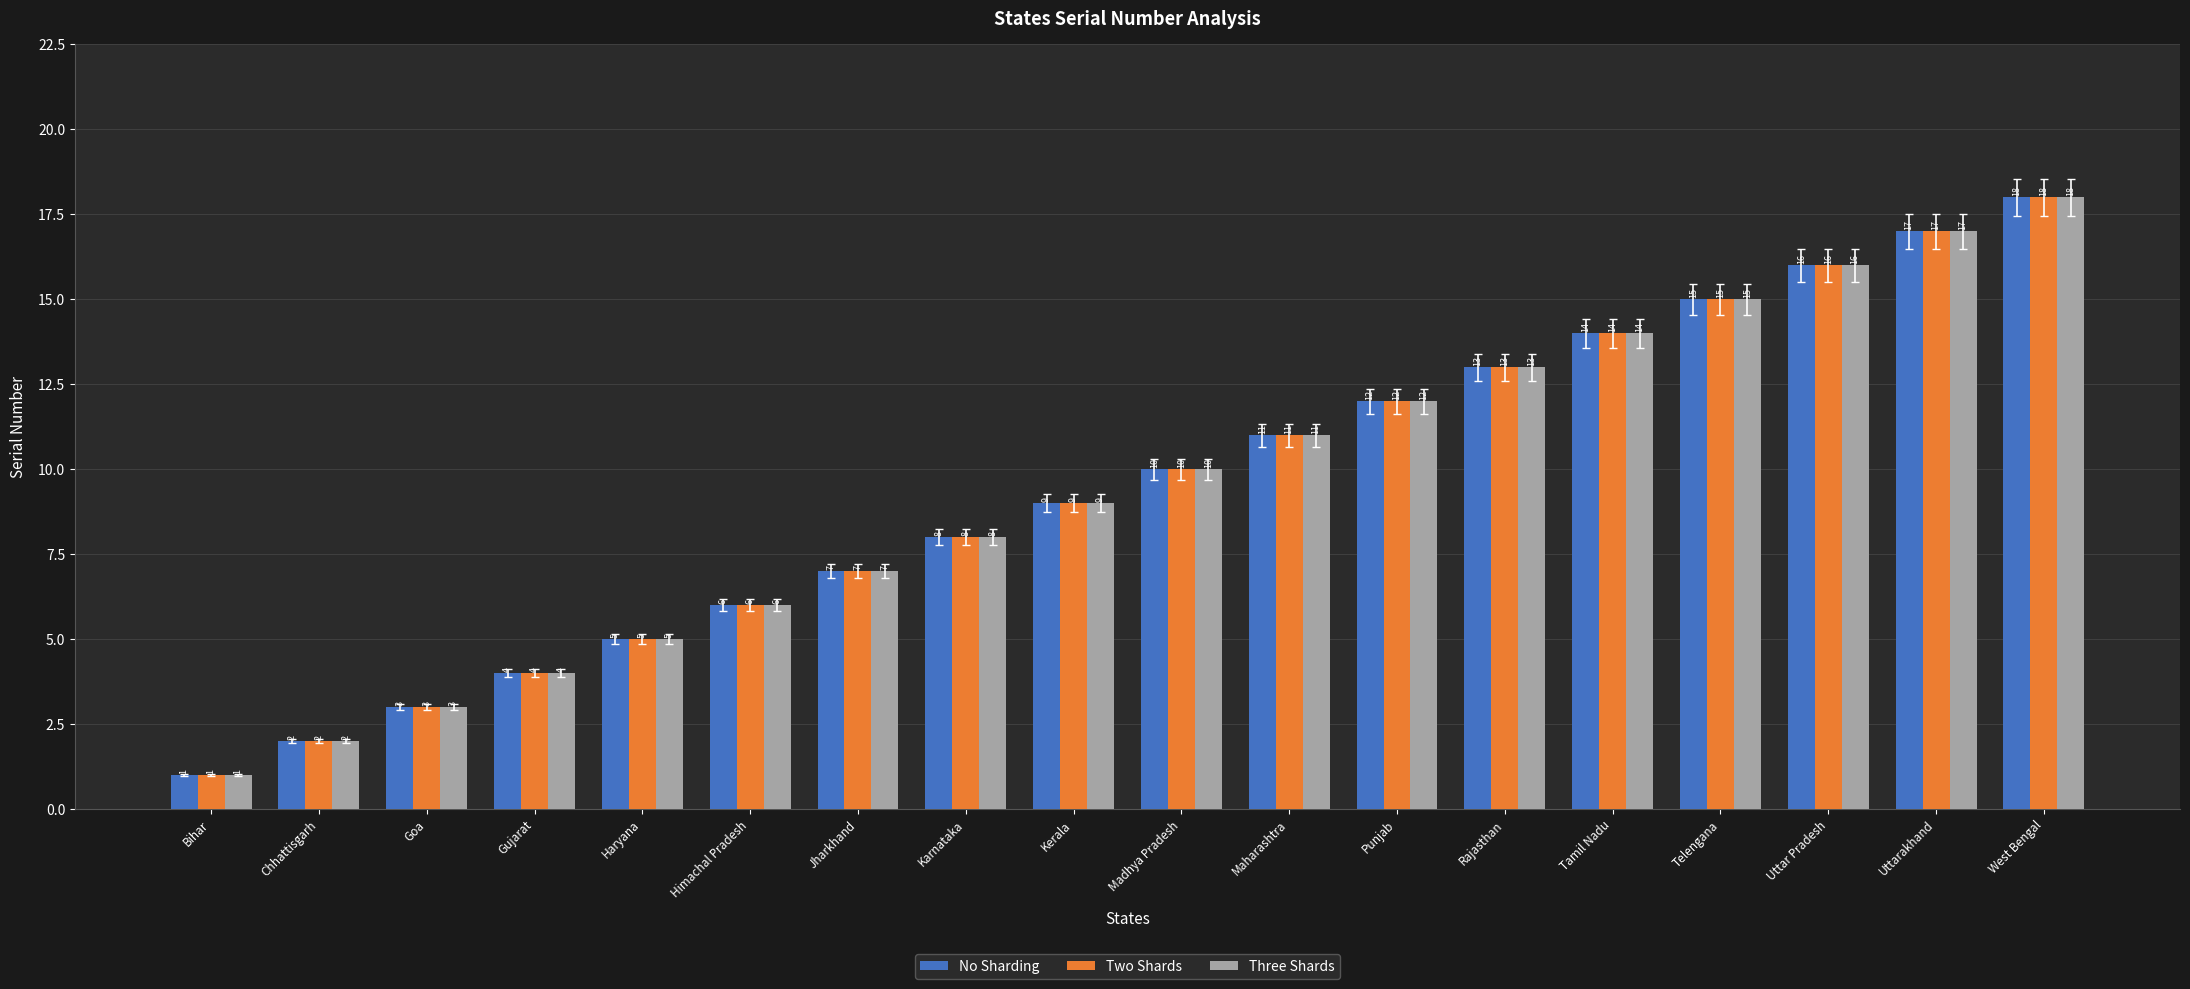

Which category has the lowest value across all series?

Bihar